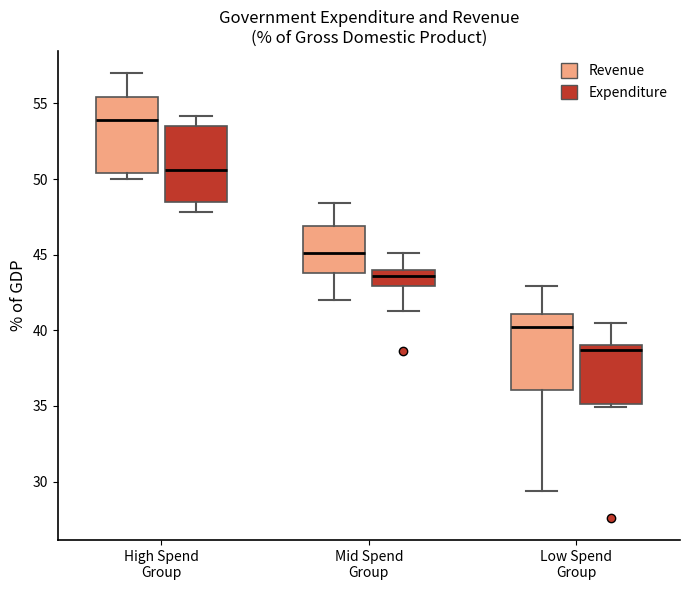

Where is the lower edge of the box for High Spend Group (Revenue) on the y-axis? The values are not printed on the chart, so give them approximately, as read against the axis.

50.5